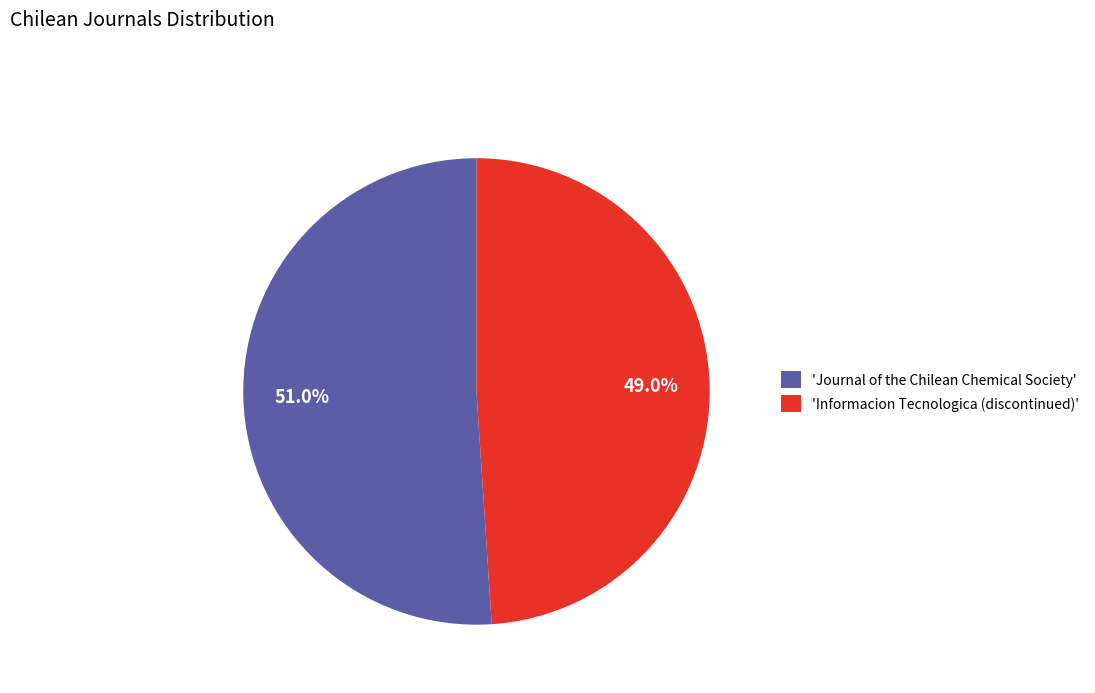

How many slices are in this pie chart?

2